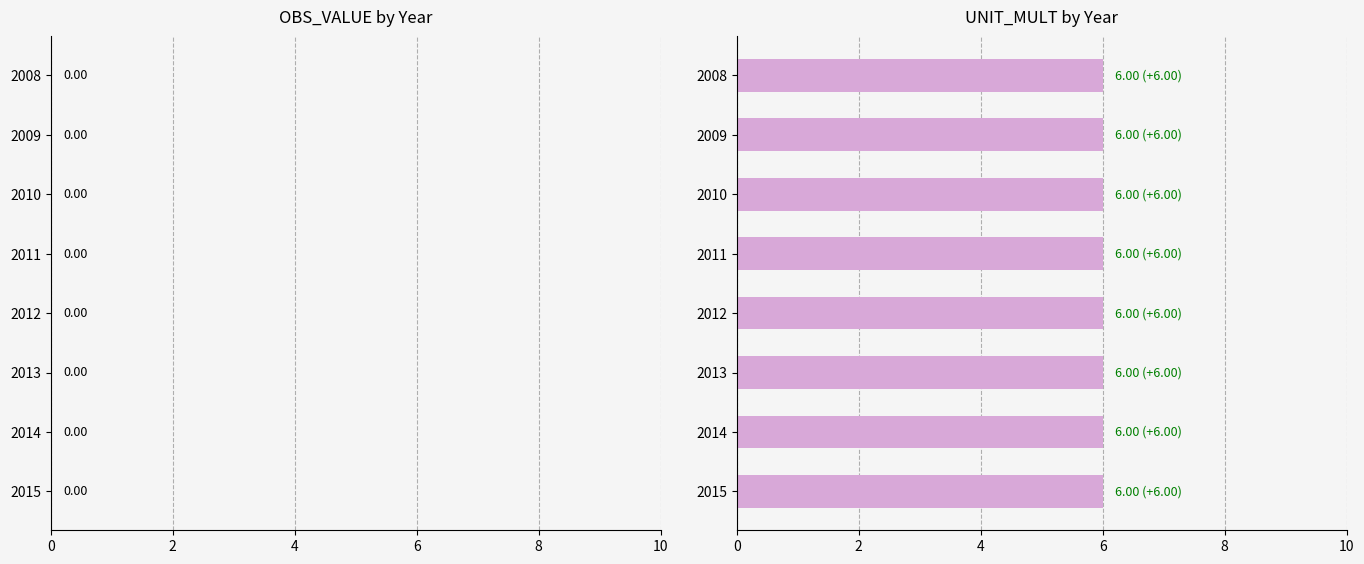

At how many categories does at least one series exceed 0?

8